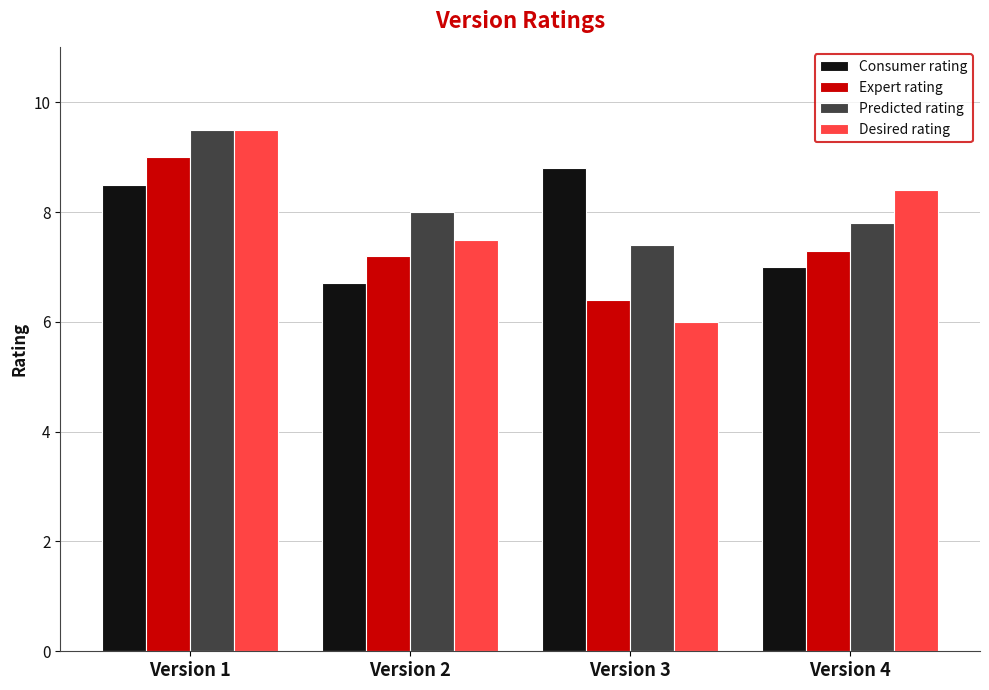

What is the maximum value for Expert rating?

9.0